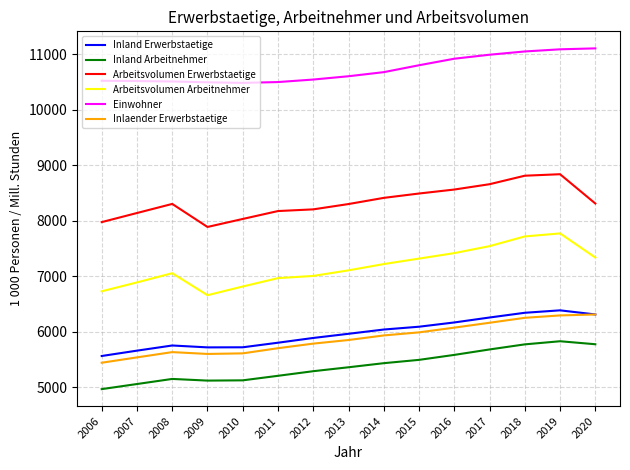

What is the greatest value displayed?

11102.0